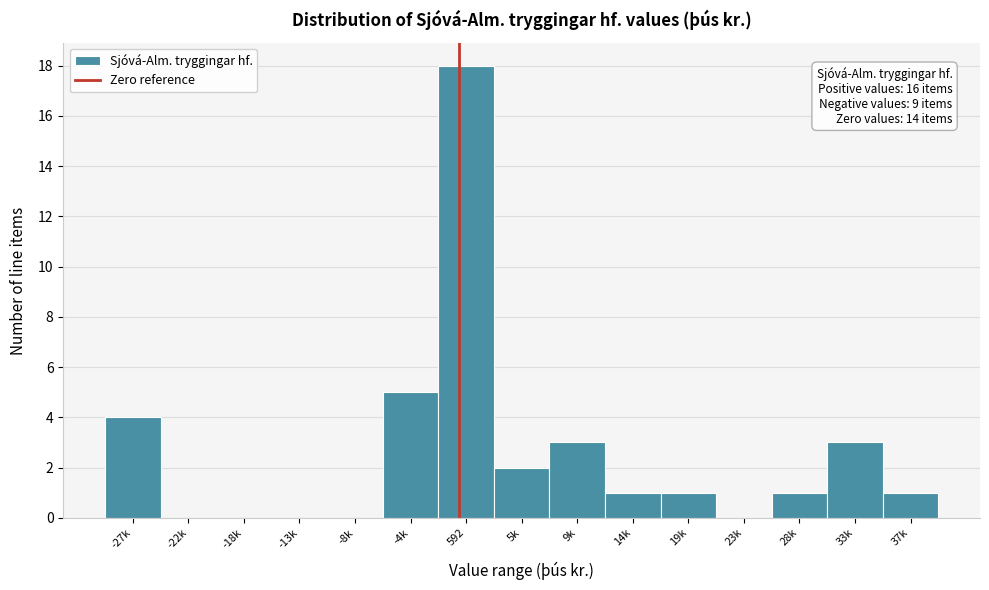

Reading left to right, transcribe all the data shown in this chart.

-27k=4	-22k=0	-18k=0	-13k=0	-8k=0	-4k=5	592=18	5k=2	9k=3	14k=1	19k=1	23k=0	28k=1	33k=3	37k=1